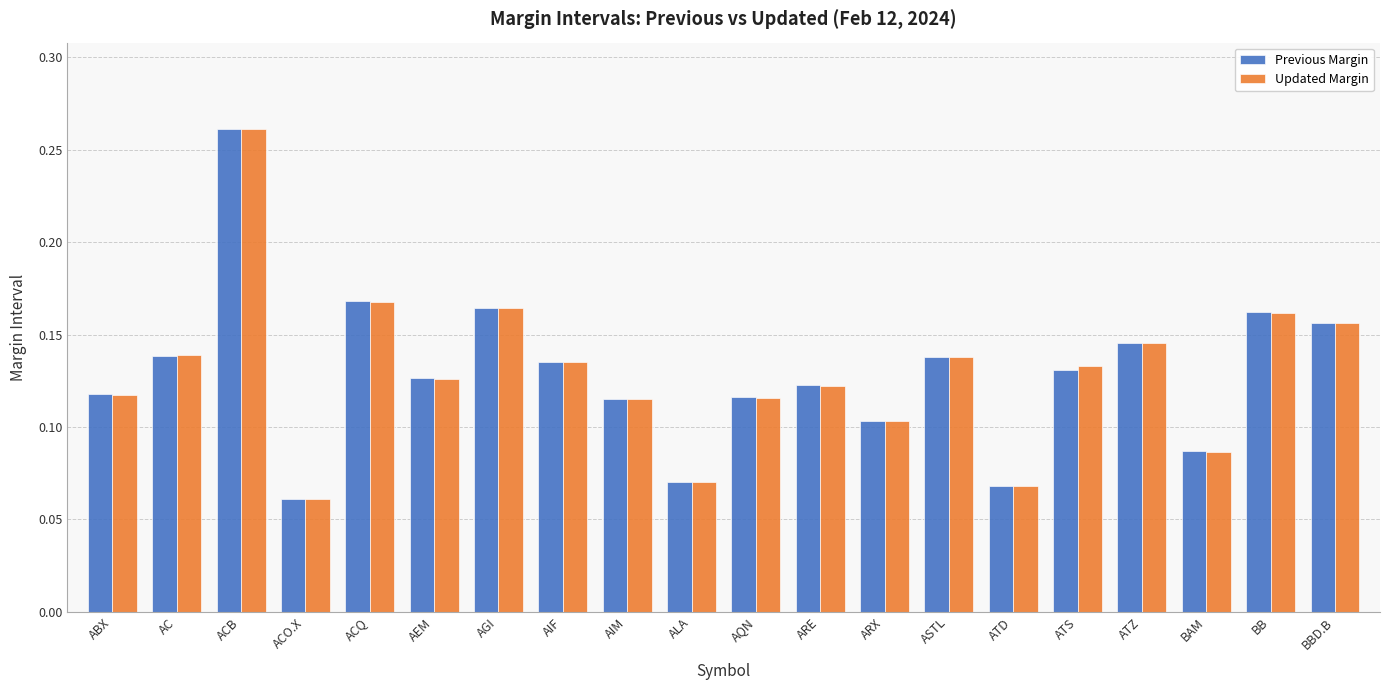

What are all the series names shown in the legend?

Previous Margin, Updated Margin